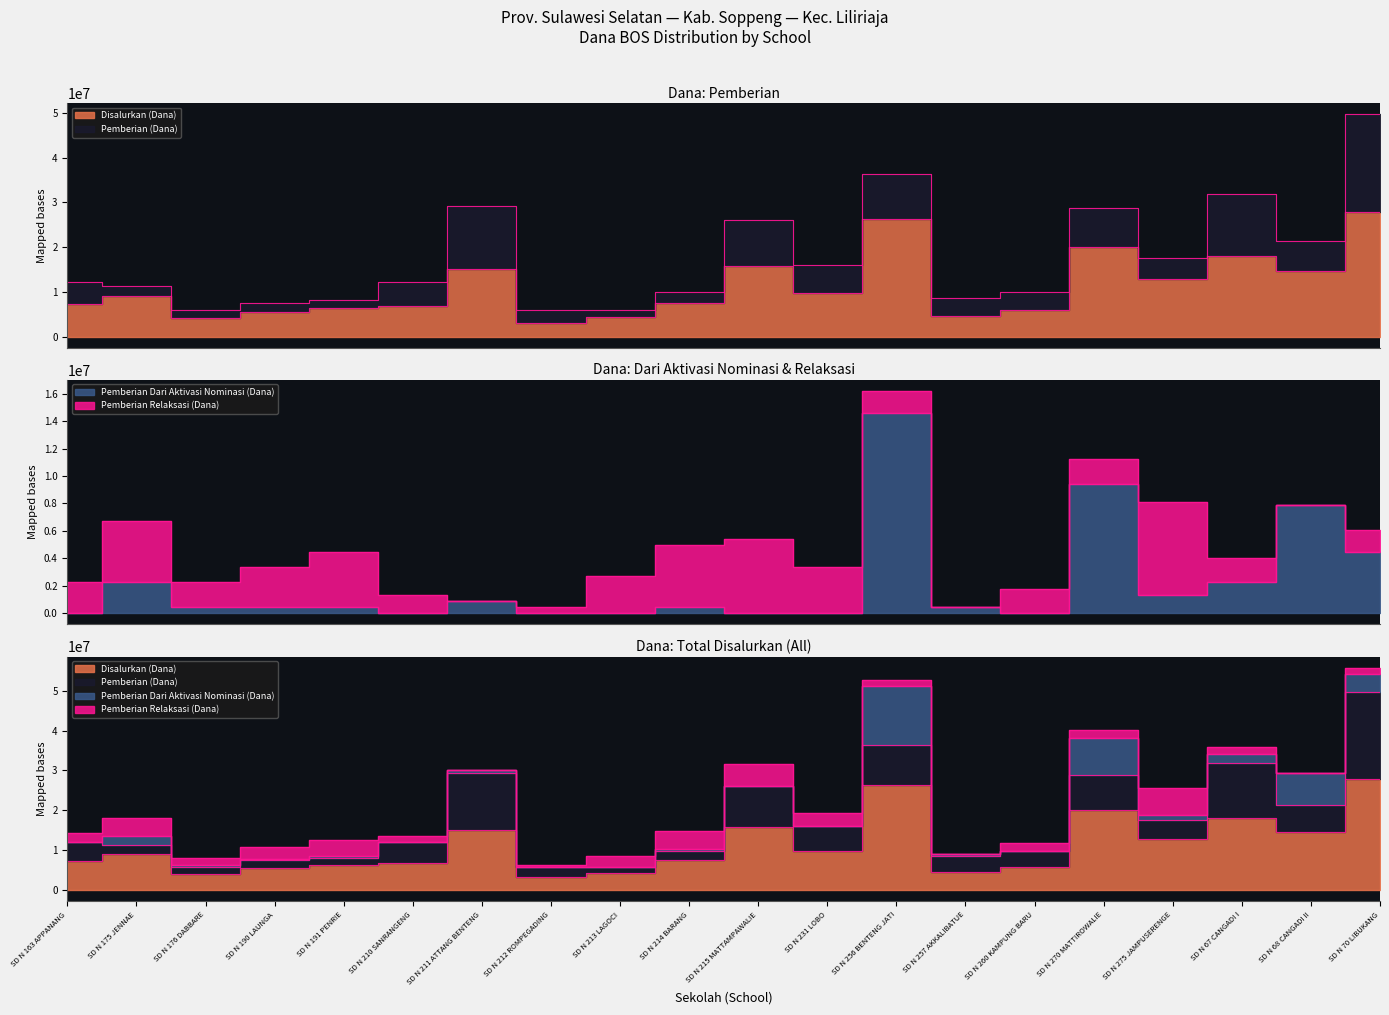

In Pemberian Dari Aktivasi Nominasi (Dana), how many points are higher than both neighbors (excluding endpoints)?

6